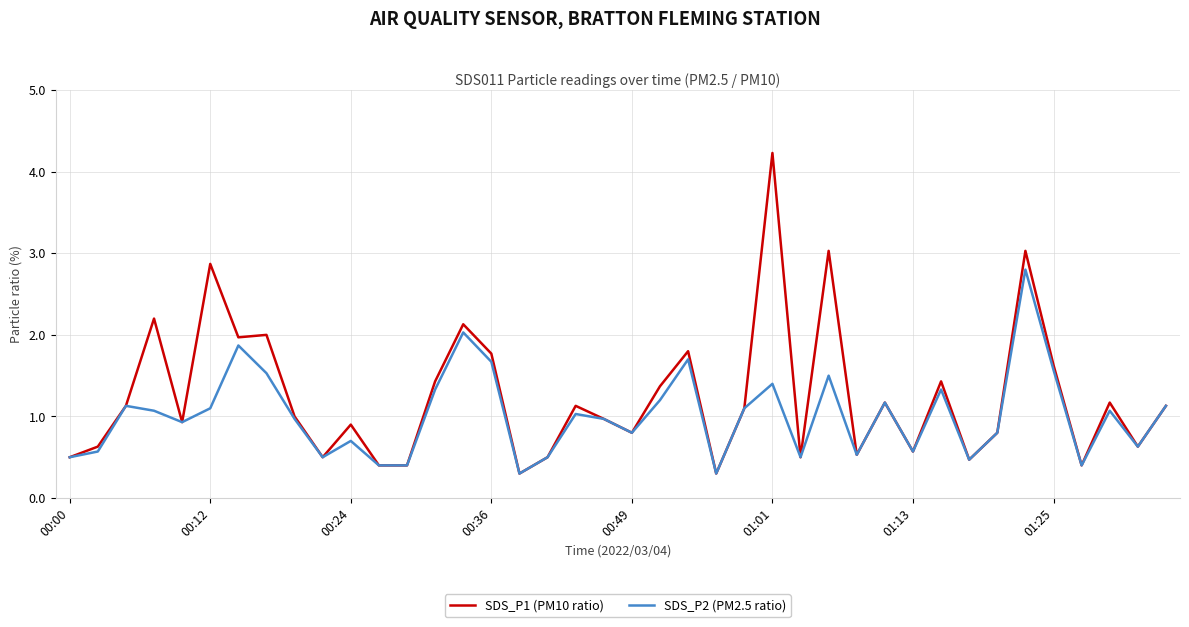

Is this an area chart (filled region under the line)?

No